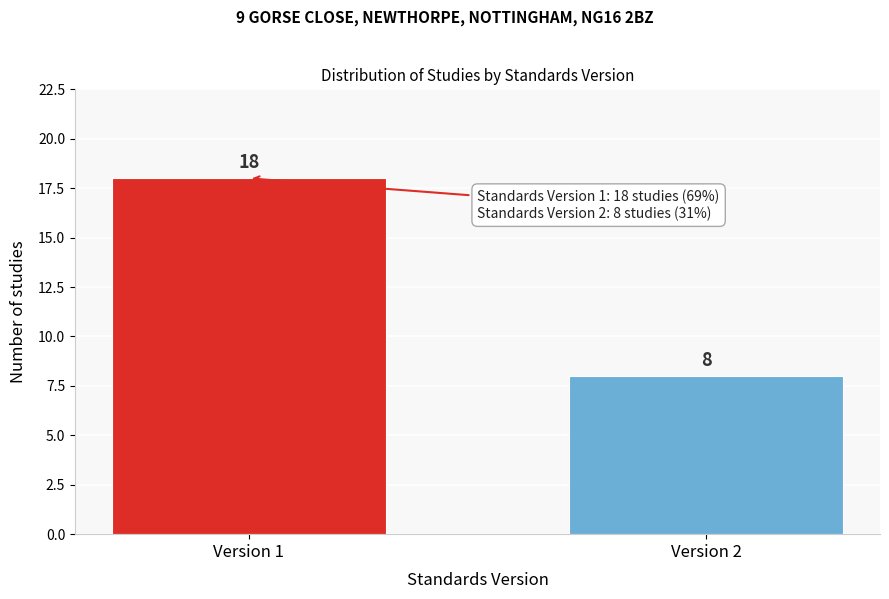

Reading left to right, transcribe all the data shown in this chart.

18	8